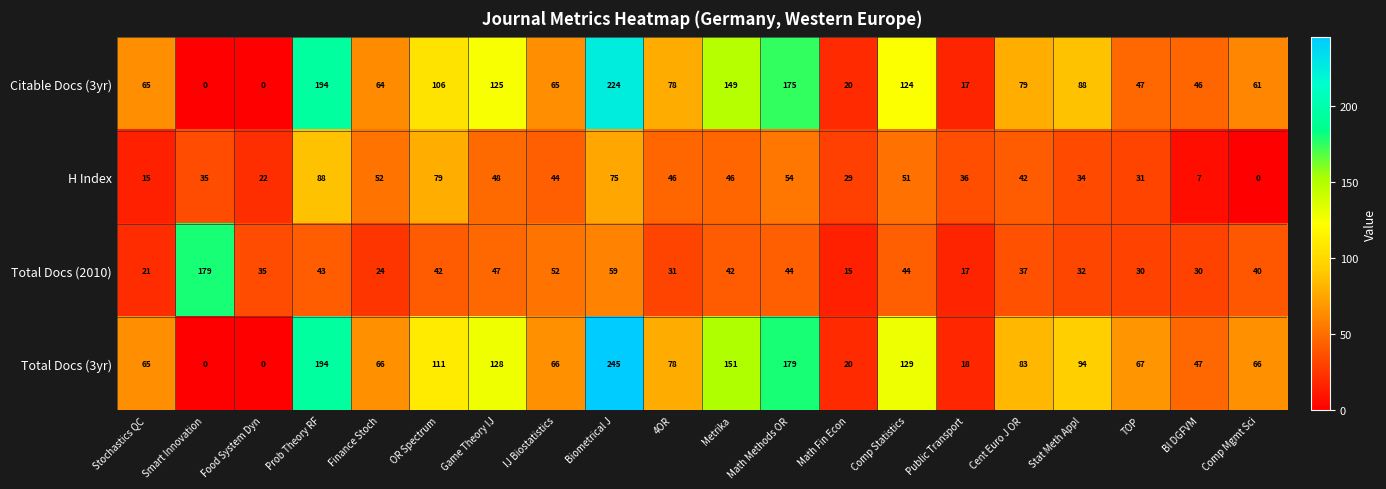

What is the difference between the highest and lowest values at Cent Euro J OR?

46